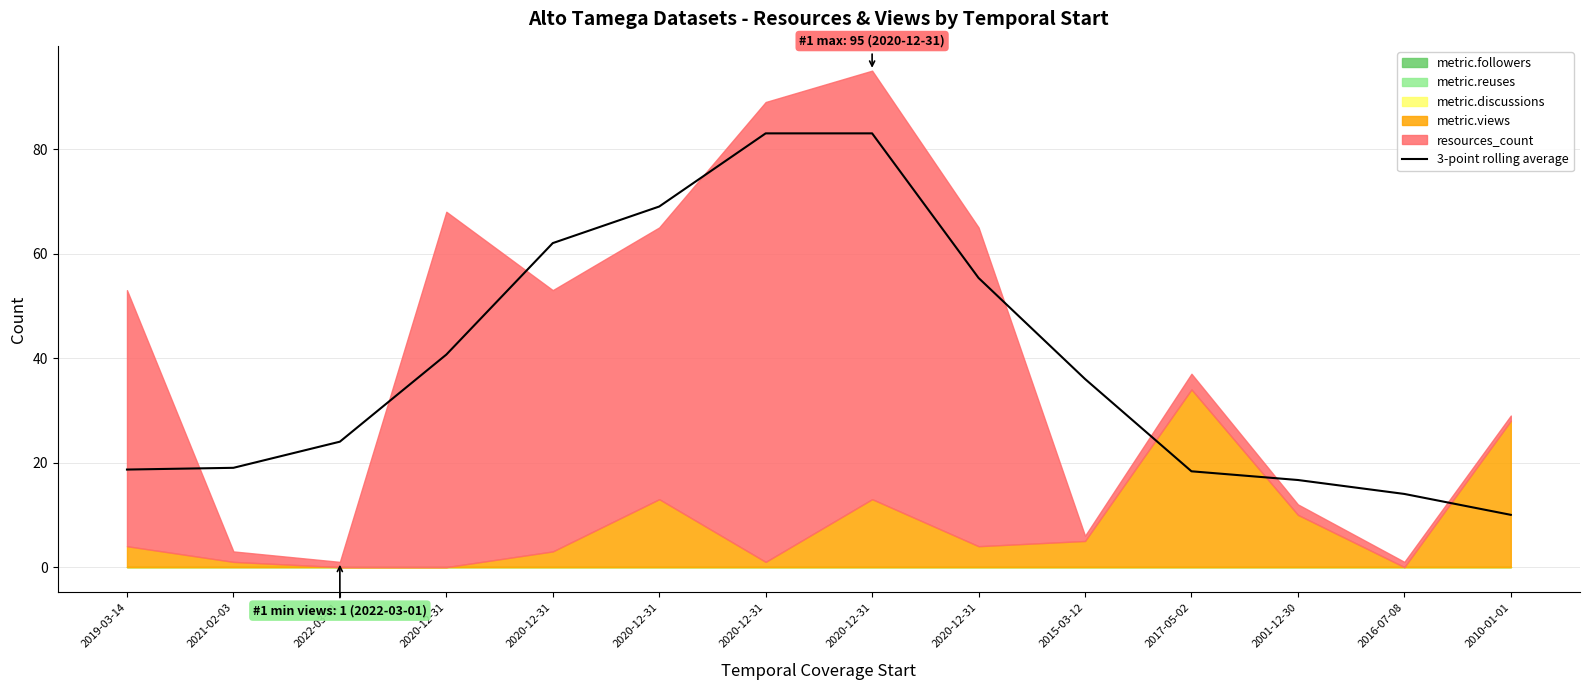

Approximately how many times larger is the value at 2022-03-01 compared to 2020-12-31?

0.3